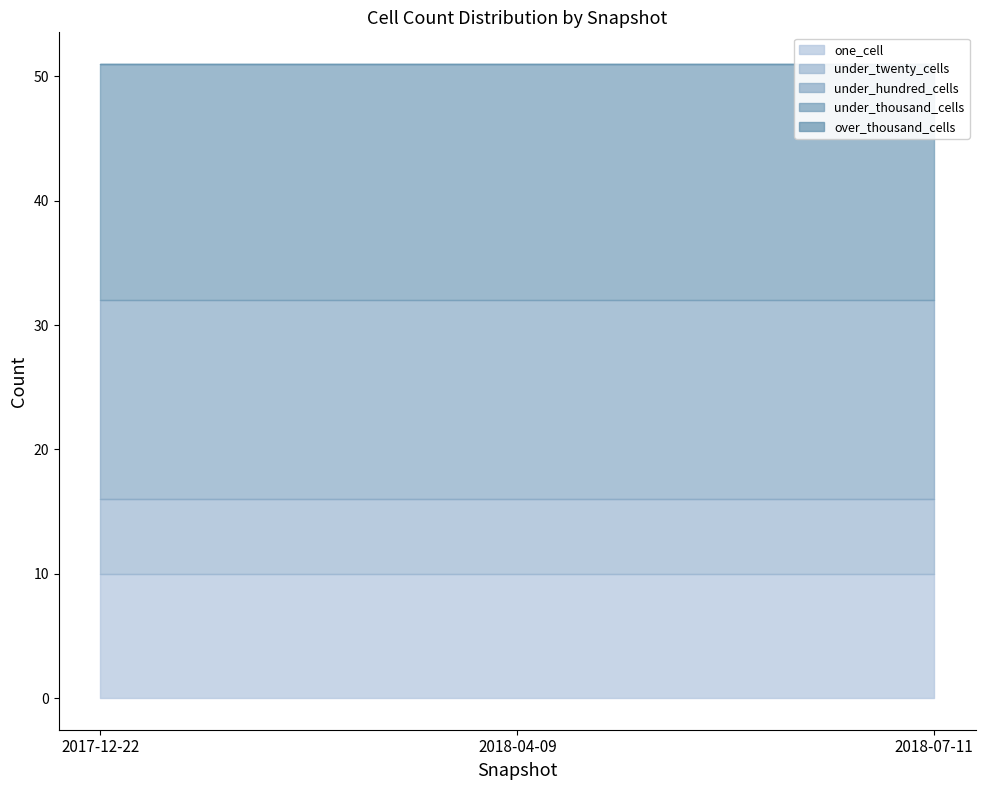

Between 2017-12-22 and 2018-07-11, which is larger?

2017-12-22